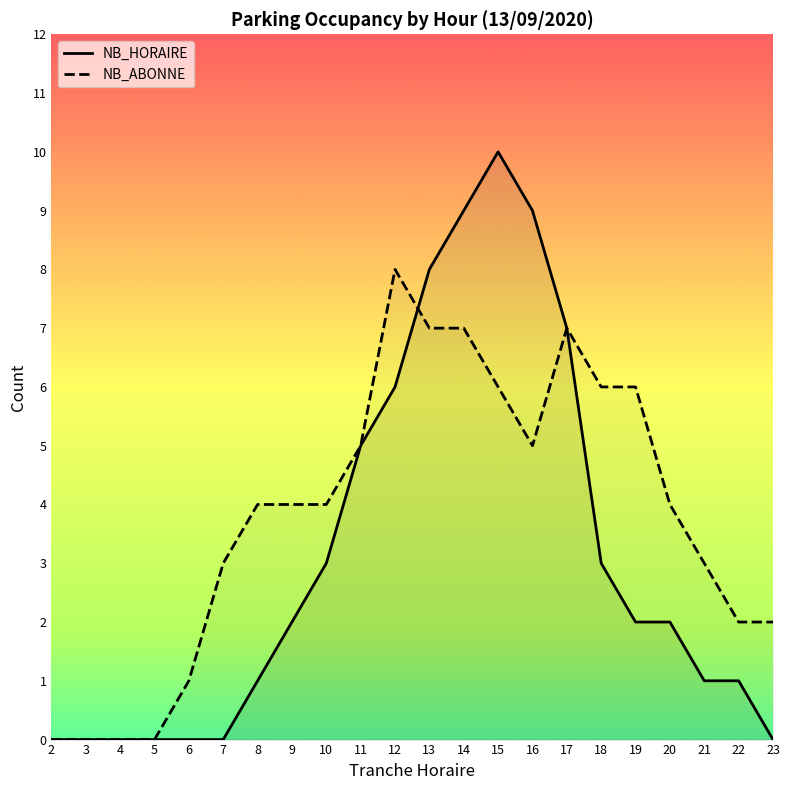

Does the chart have visible grid lines?

No